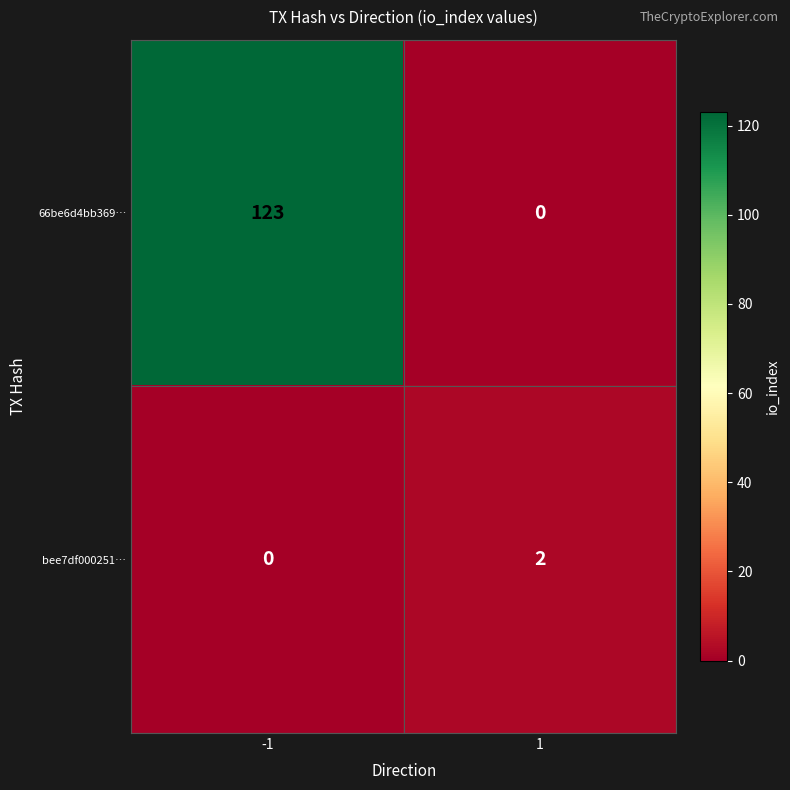

Reading left to right, transcribe all the data shown in this chart.

66be6d4bb369…: 123	0
bee7df000251…: 0	2